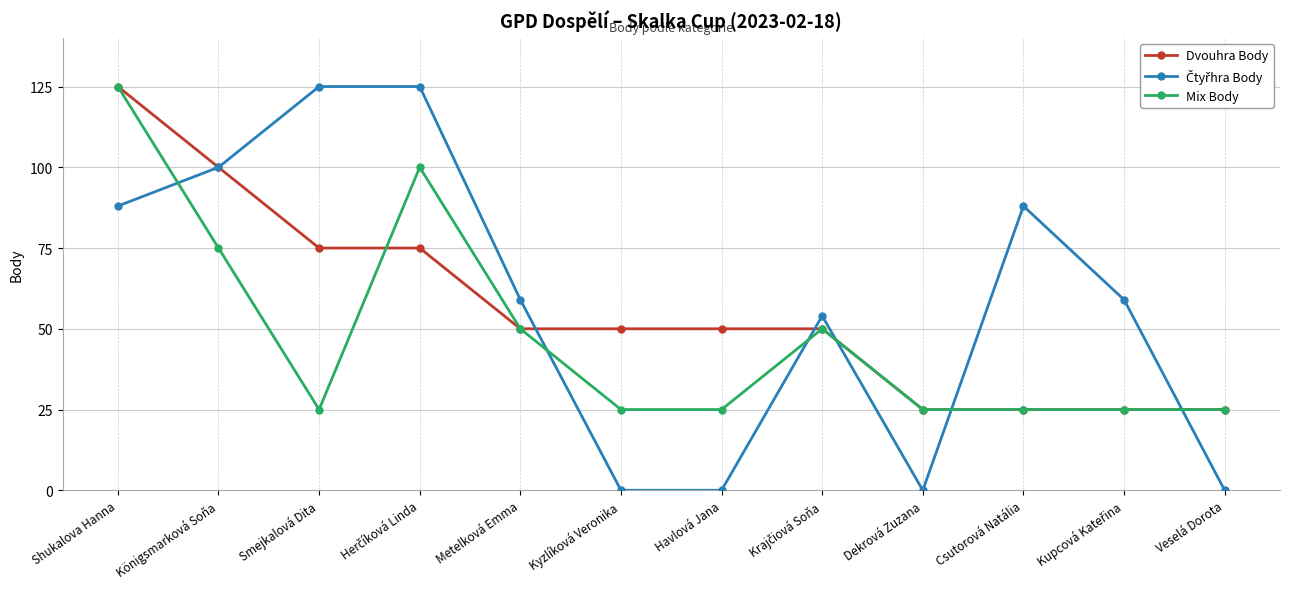

The value of Mix Body at Kyzlíková Veronika is 25. True or false?

True